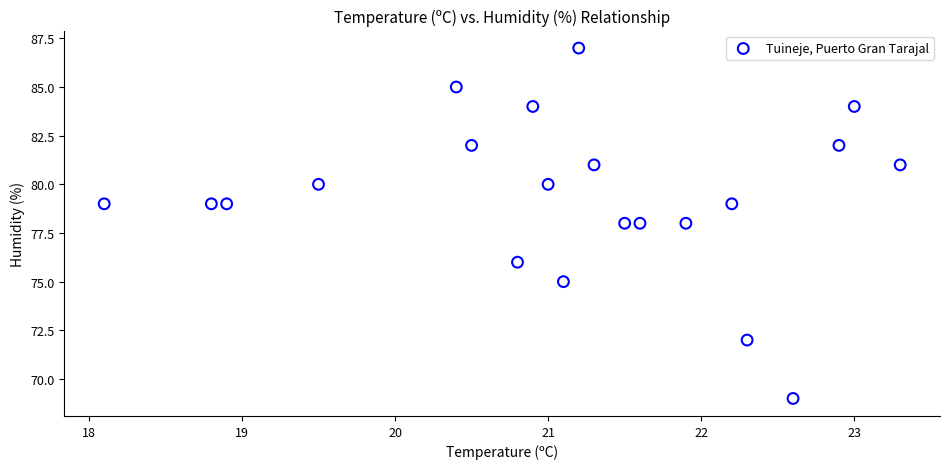

What is the range of Y values (max minus min)?

18